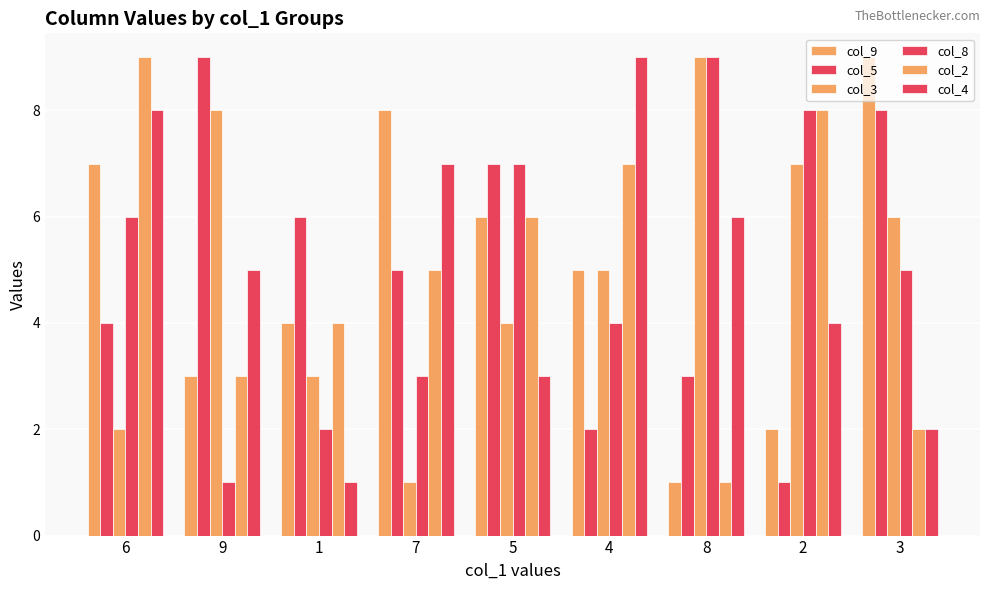

How many bars are there in each group?

6